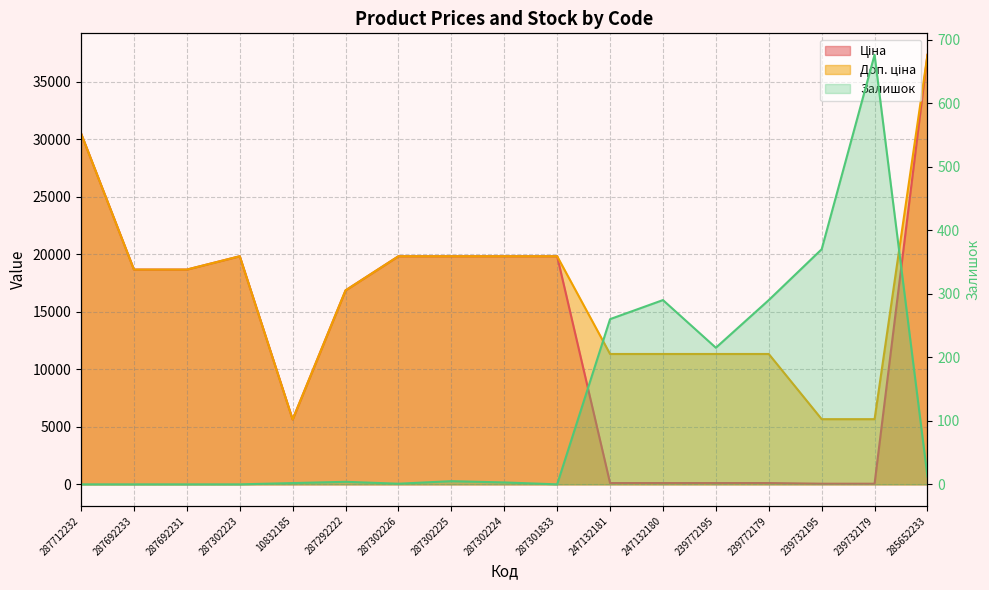

What is the label of the 7th point from the right?

247132181